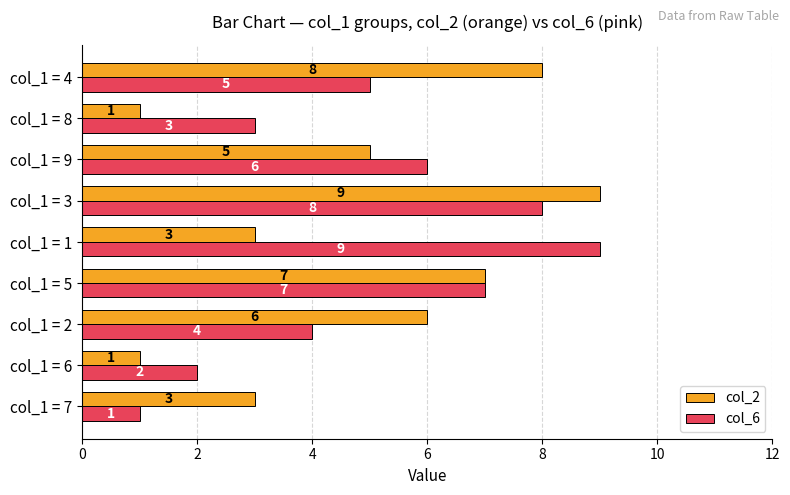

What is the difference between the col_2 values at col_1 = 2 and col_1 = 8?

5